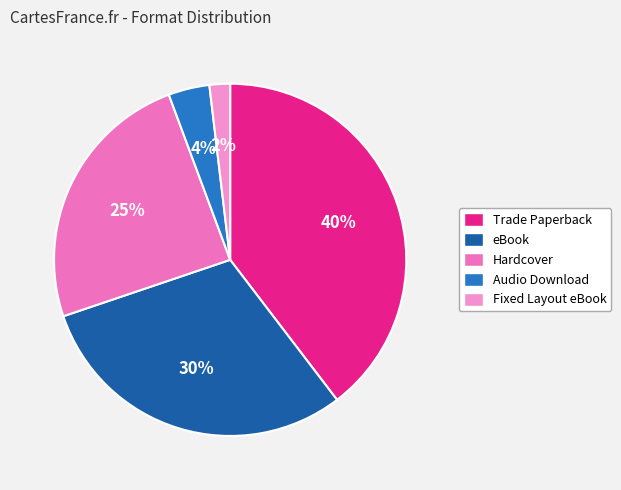

How many slices are in this pie chart?

5